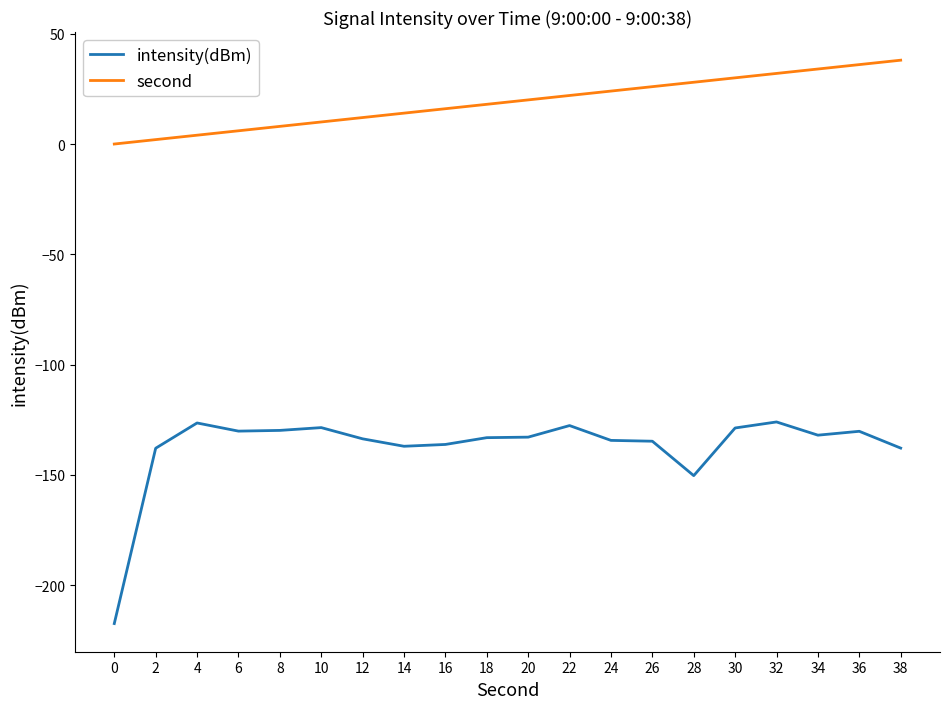

Rank the series by their maximum value, from highest to lowest.

second, intensity(dBm)